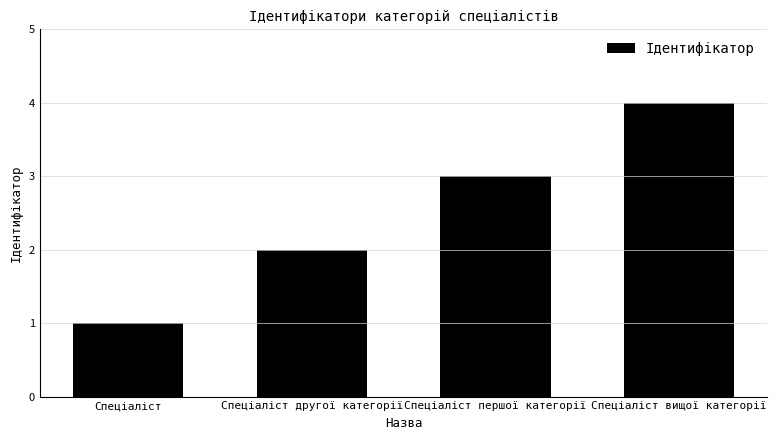

List the labels in order of value, smallest first.

Спеціаліст, Спеціаліст другої категорії, Спеціаліст першої категорії, Спеціаліст вищої категорії